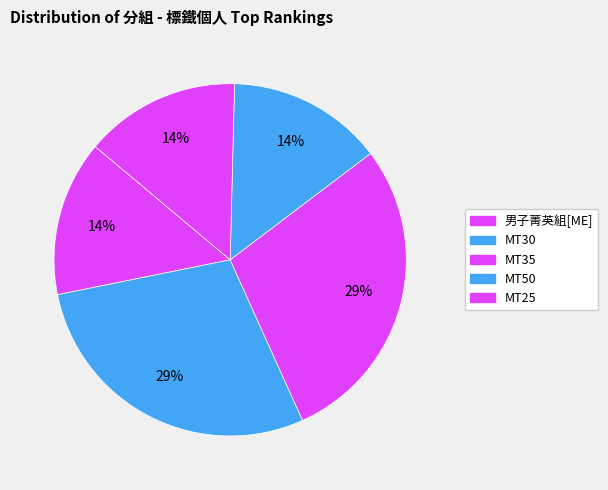

Which slice is the largest?

MT50